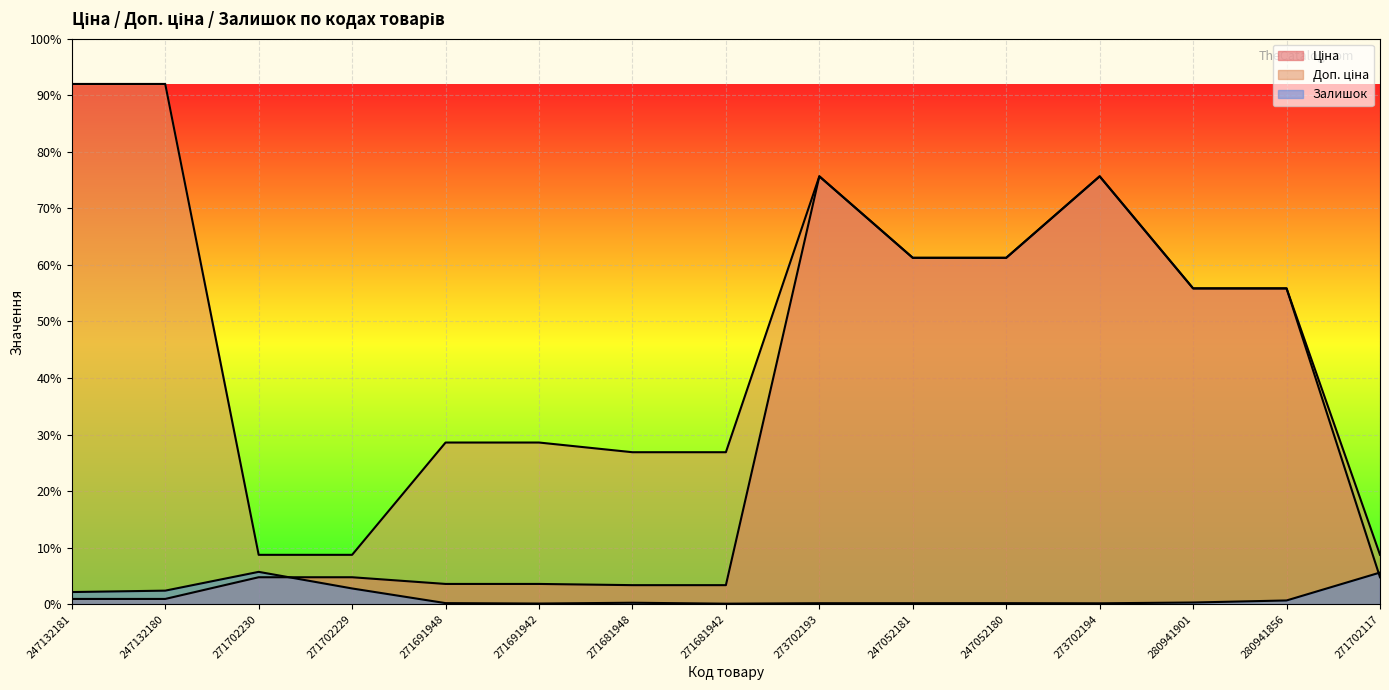

What is the value of the Ціна point at the 8th from the left?

335.9